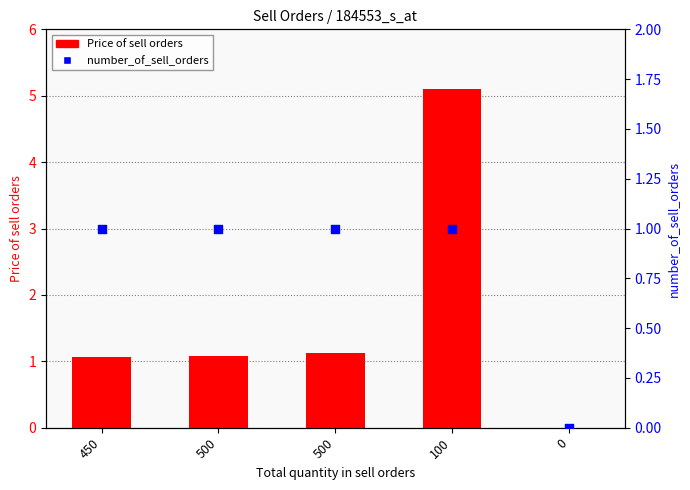

At which category is the sum across all series the highest?

100